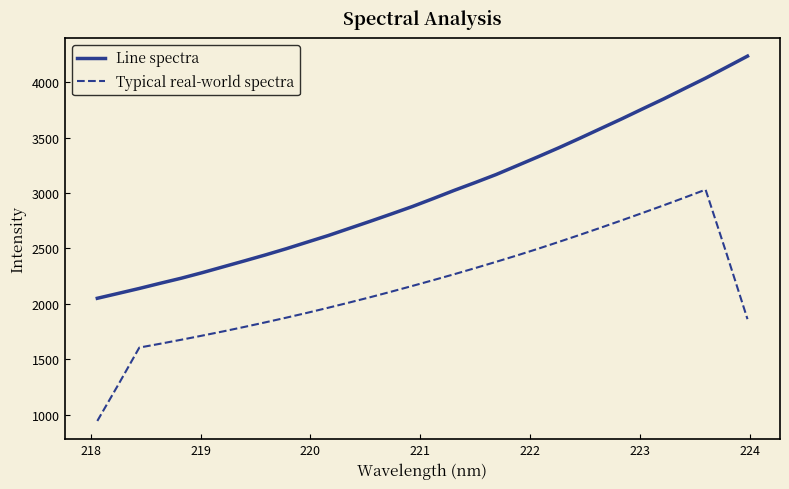

Rank the series by their average value, from lowest to highest.

Typical real-world spectra, Line spectra